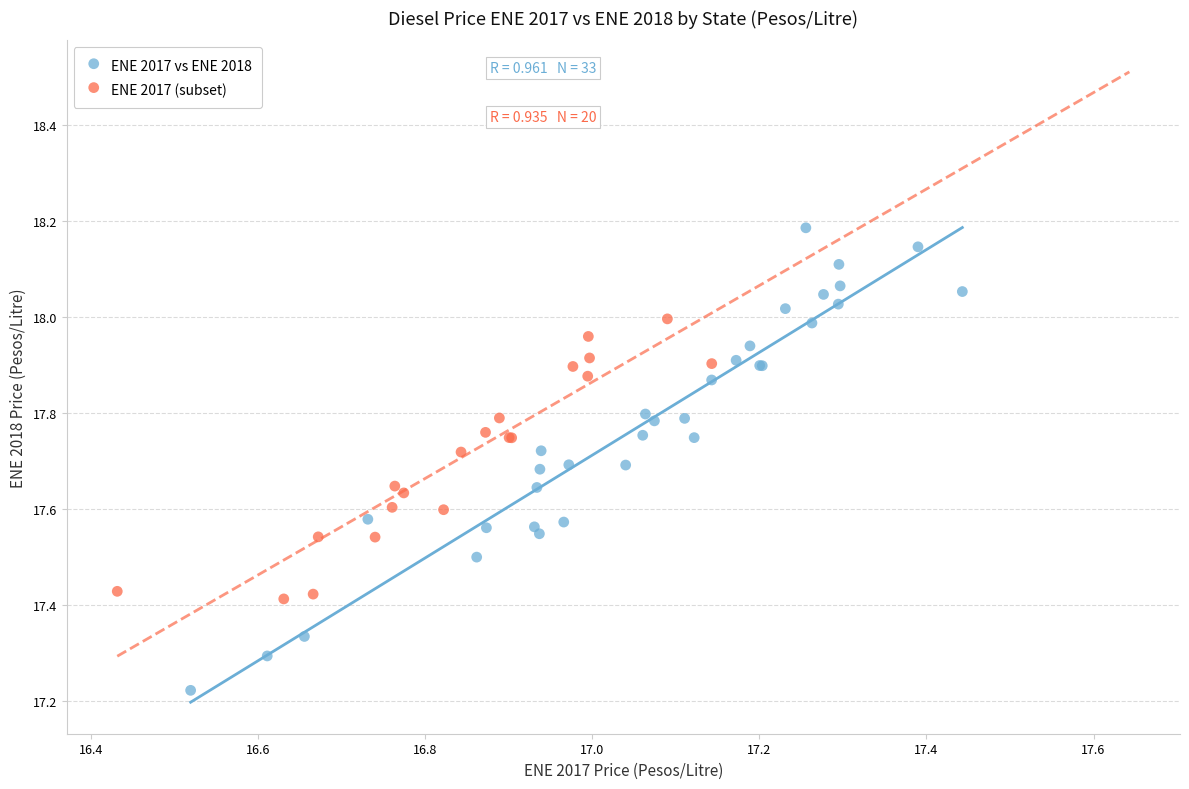

Which series contains the highest Y value?

ENE 2017 vs ENE 2018